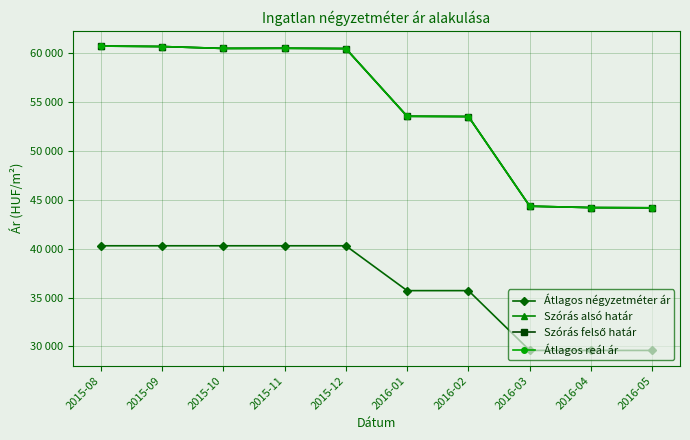

True or false: Átlagos négyzetméter ár and Szórás felső határ cross at least once.

False